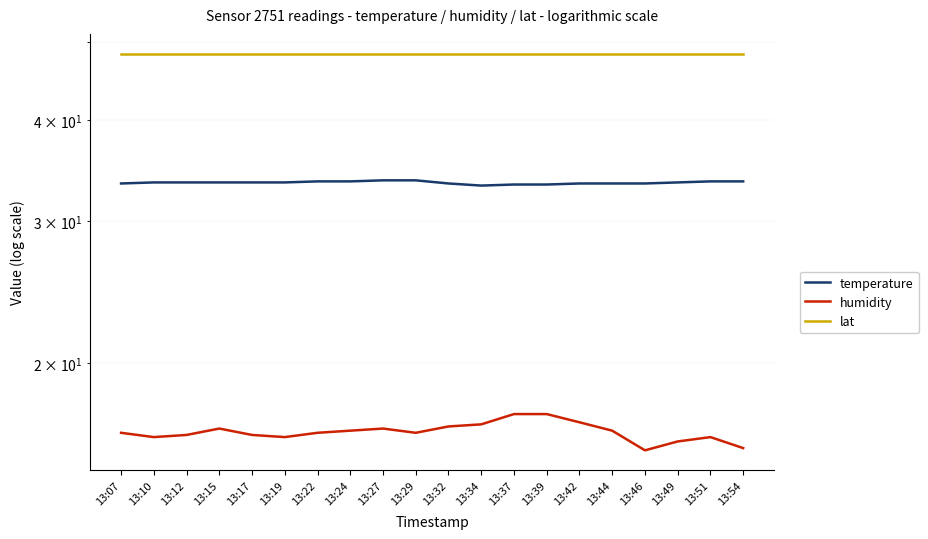

Between 13:54 and 13:37, which is larger?

13:54